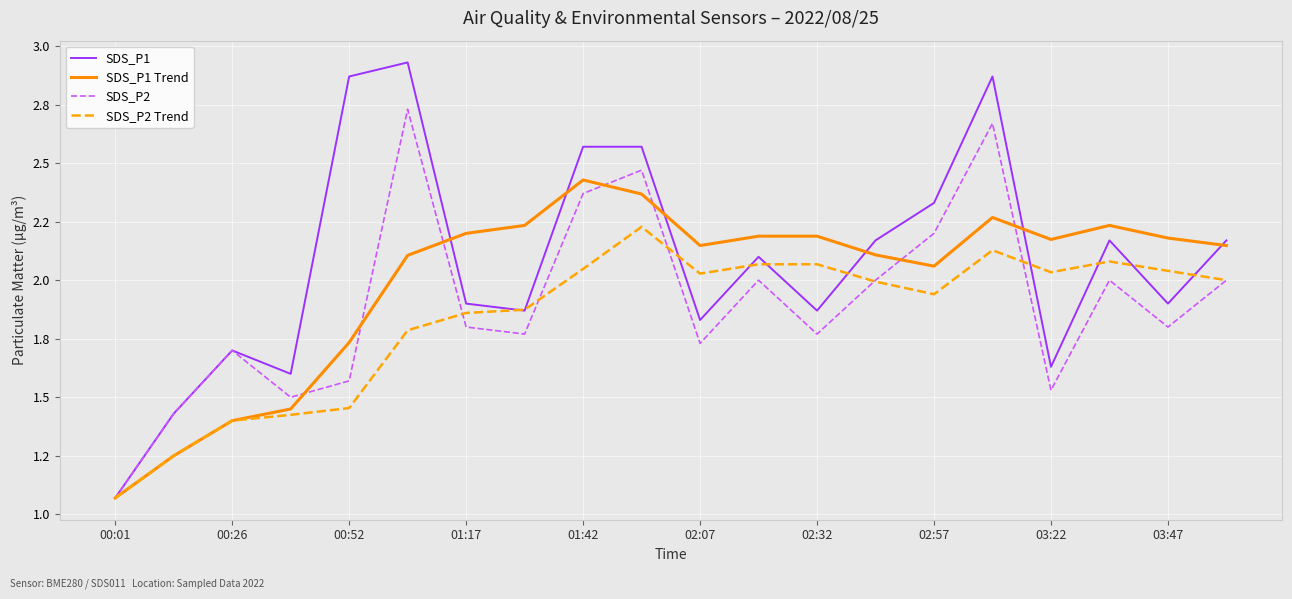

Is this an area chart (filled region under the line)?

No